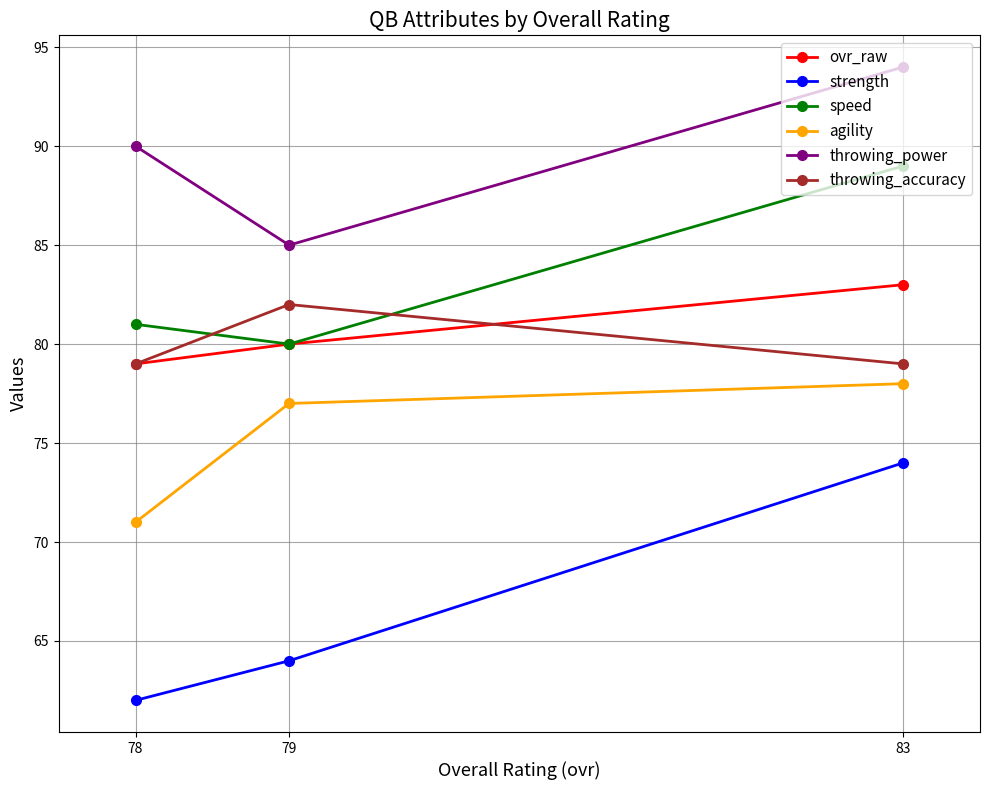

How many agility values are between 71 and 78?

3